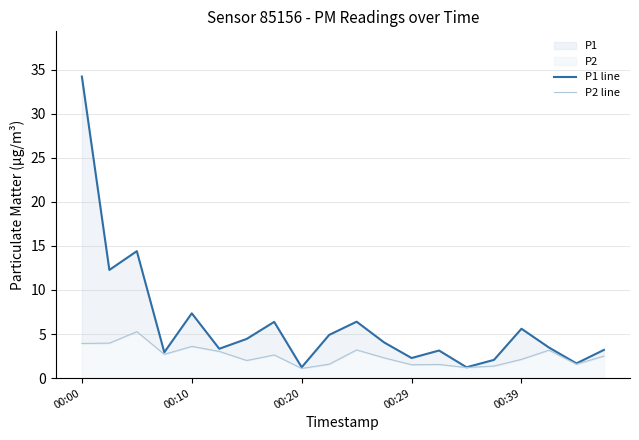

Reading left to right, list all the values displayed in this chart.

P1 line: 34.2	12.3	14.4	2.9	7.3	3.3	4.5	6.4	1.2	4.9	6.4	4.0	2.3	3.1	1.2	2.1	5.6	3.5	1.7	3.2
P2 line: 3.9	4.0	5.3	2.7	3.6	3.0	2.0	2.6	1.1	1.6	3.2	2.3	1.5	1.6	1.2	1.4	2.1	3.2	1.6	2.5